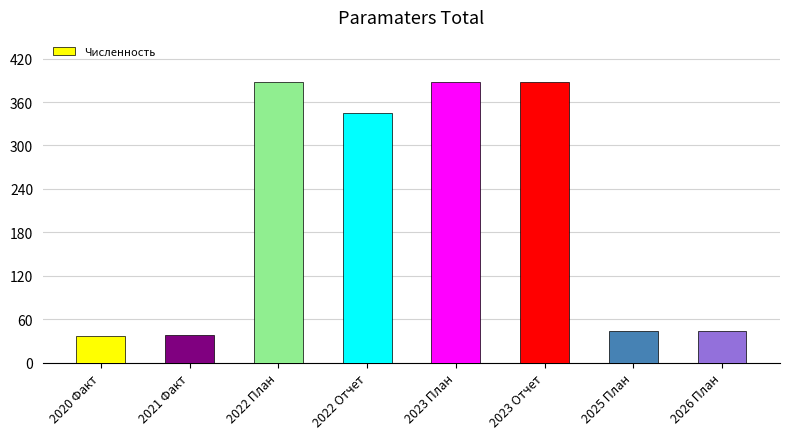

What is the minimum value shown in the chart?

36.3